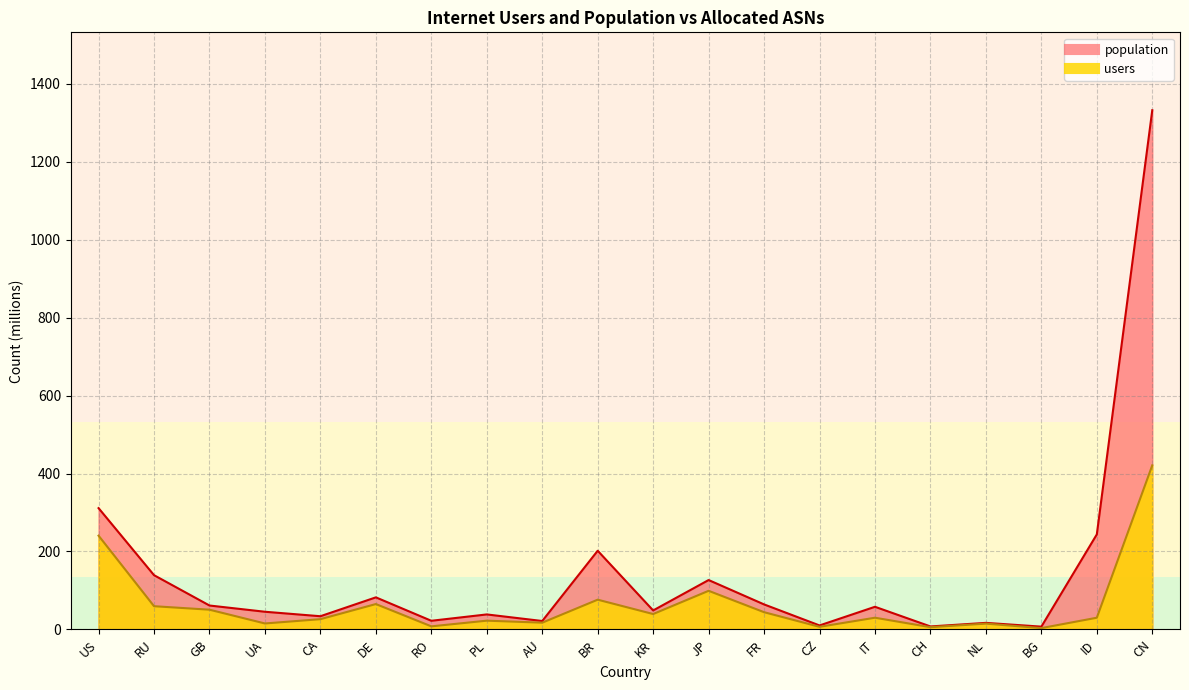

True or false: population and users intersect in this chart.

False